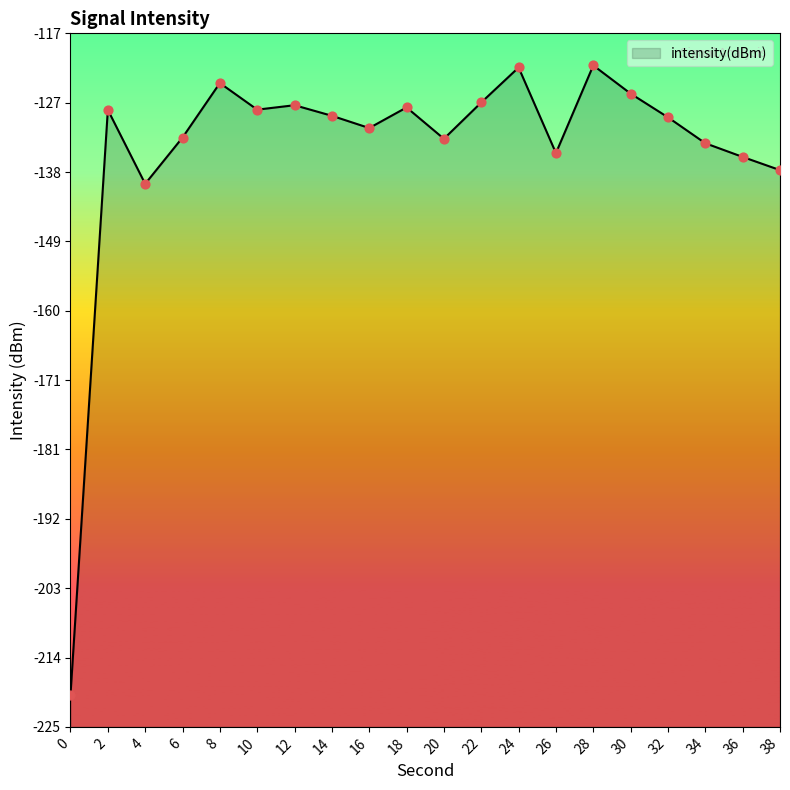

Which has a higher value, 22 or 16?

22